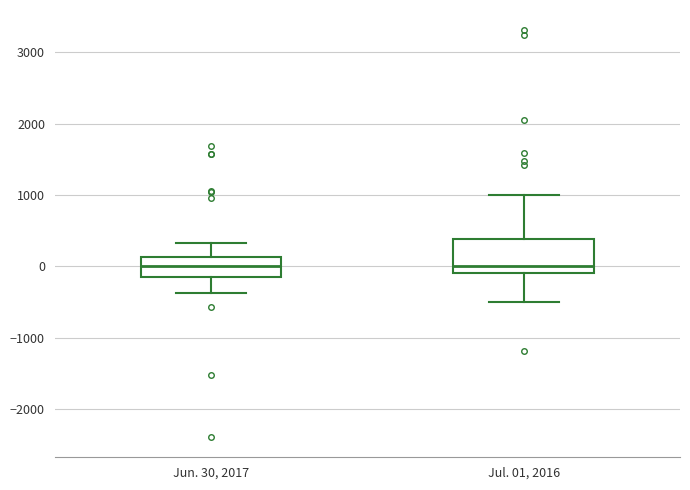

Where does the median line of the box for Jun. 30, 2017 sit on the y-axis? The values are not printed on the chart, so give them approximately, as read against the axis.

0